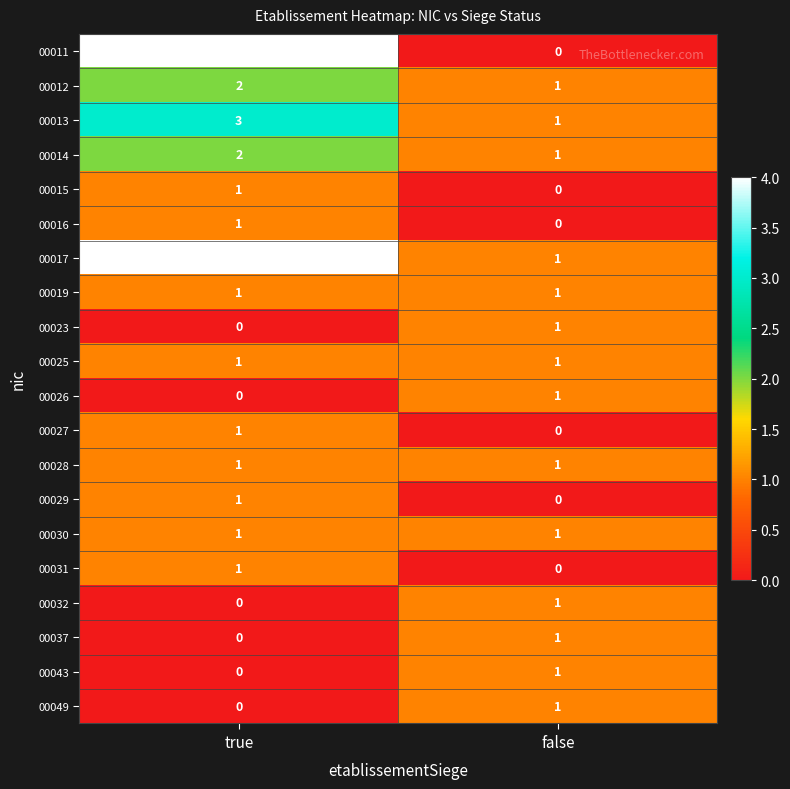

Is it true that 00025 equals 1 at false?

True